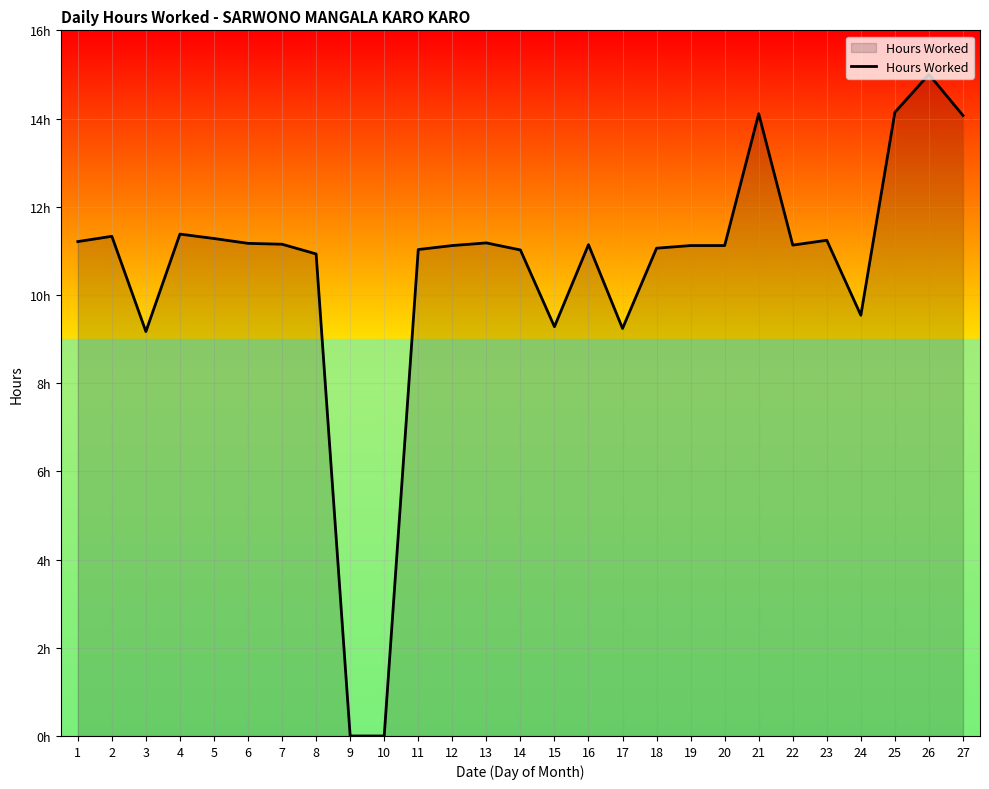

Does the chart display data point markers on the line(s)?

No